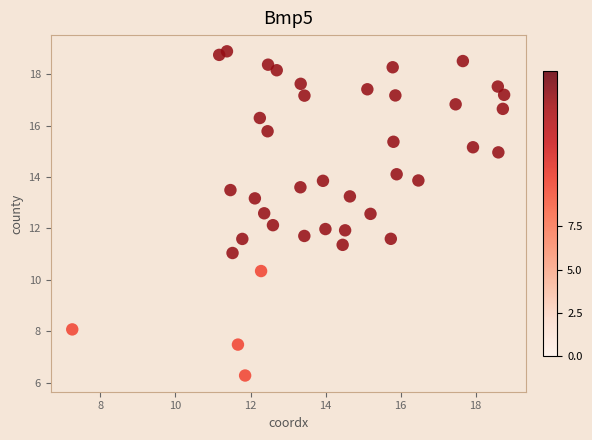

What is the range of Y values (max minus min)?

12.6